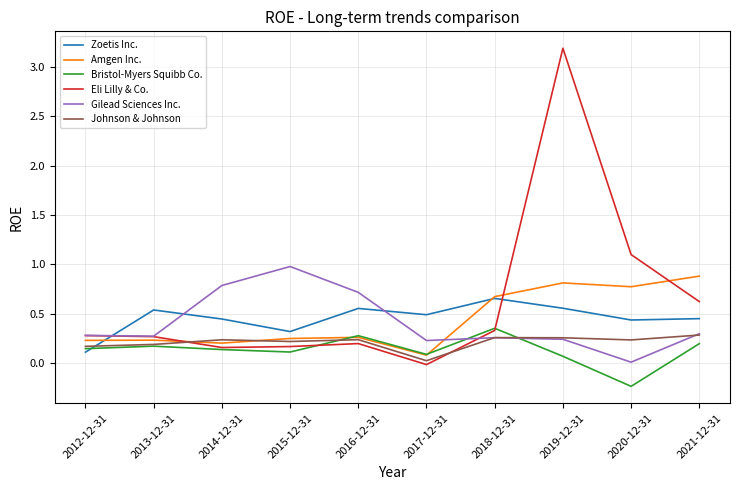

How many values in the Bristol-Myers Squibb Co. series exceed 0?

9